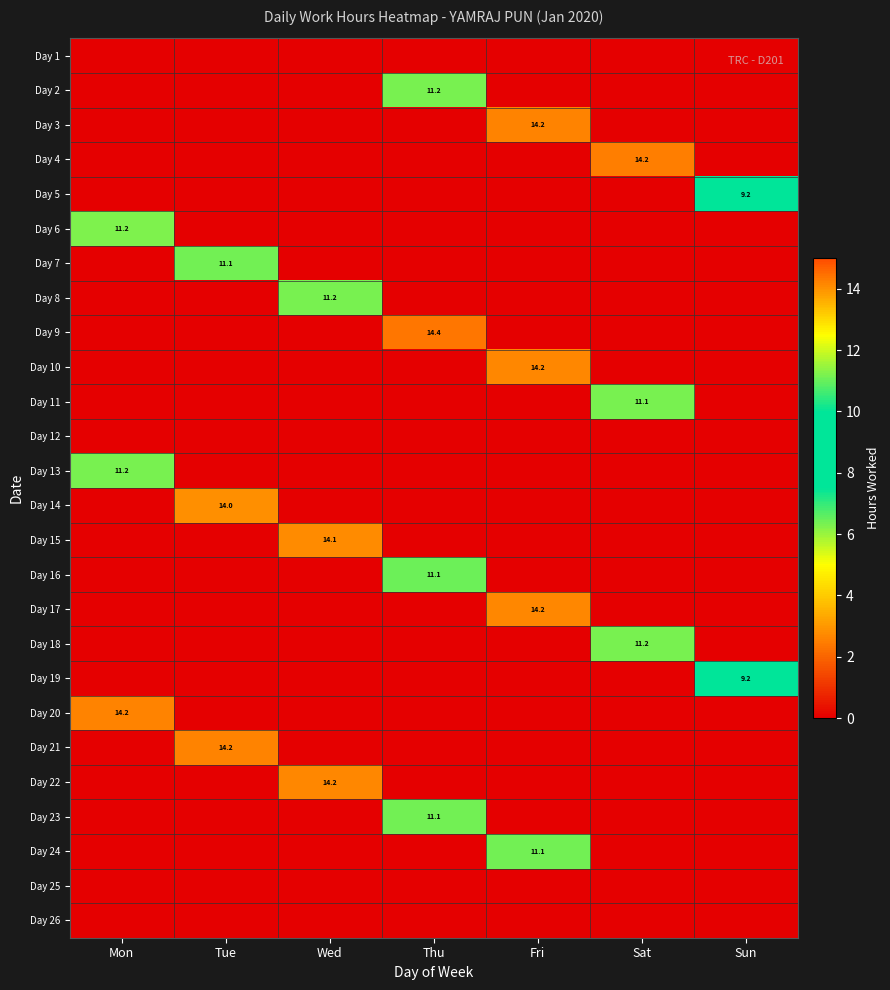

At Tue, list the series in order from smallest to largest.

Day 1, Day 2, Day 3, Day 4, Day 5, Day 6, Day 8, Day 9, Day 10, Day 11, Day 12, Day 13, Day 15, Day 16, Day 17, Day 18, Day 19, Day 20, Day 22, Day 23, Day 24, Day 25, Day 26, Day 7, Day 14, Day 21